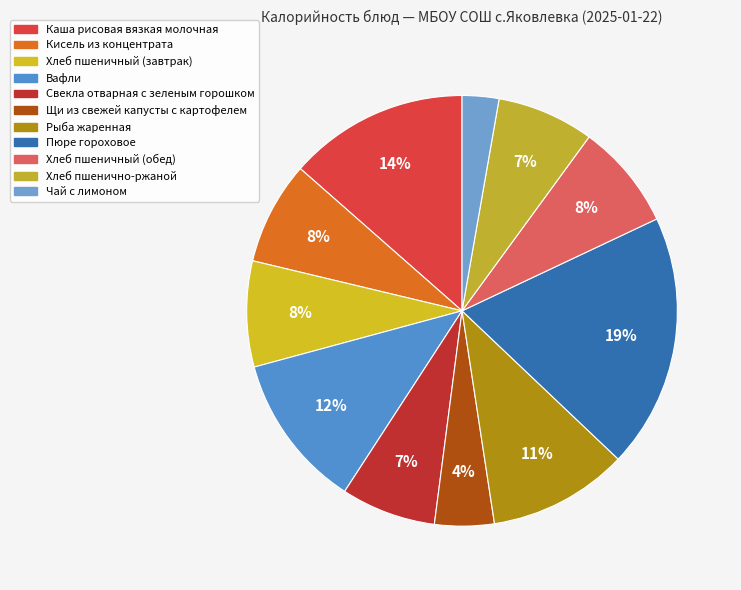

What is the largest slice in the pie chart?

Пюре гороховое